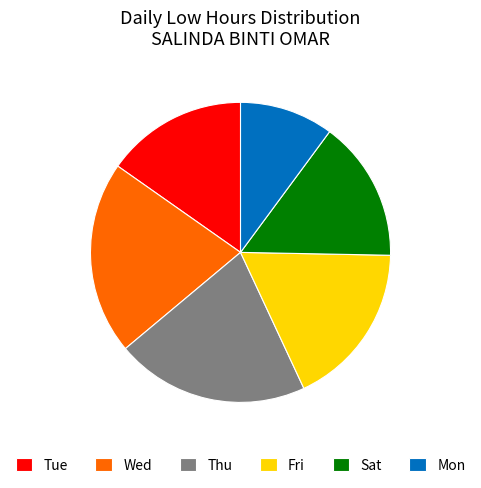

Between Fri and Sat, which is larger?

Fri